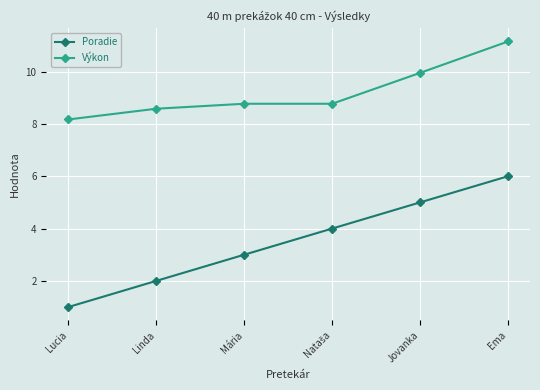

True or false: Výkon and Poradie cross at least once.

False